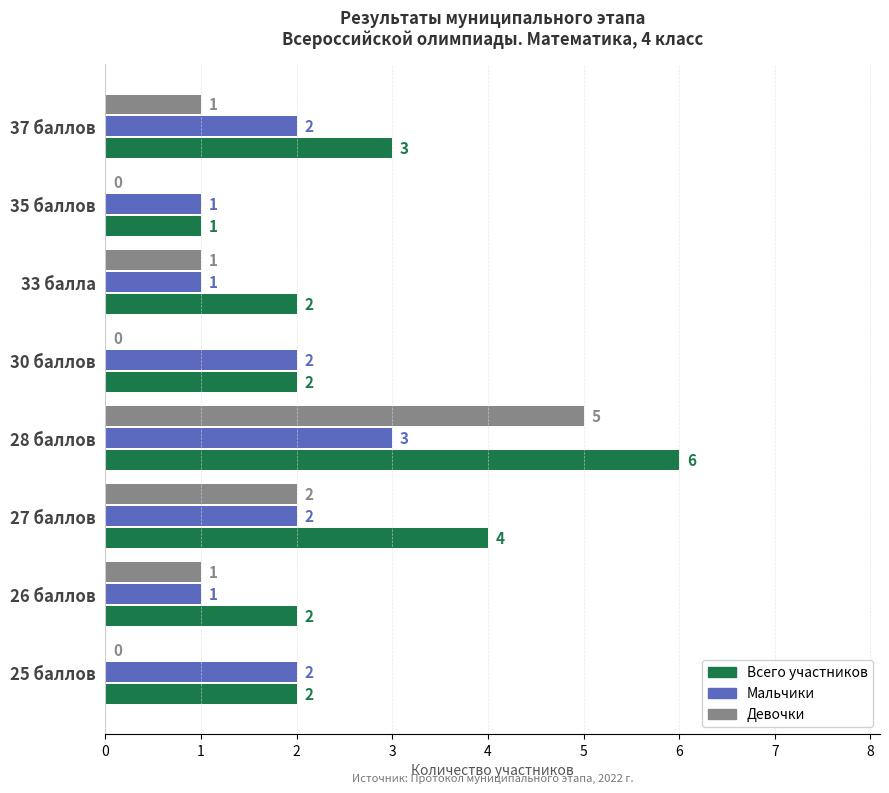

How many data points does each series have?

8